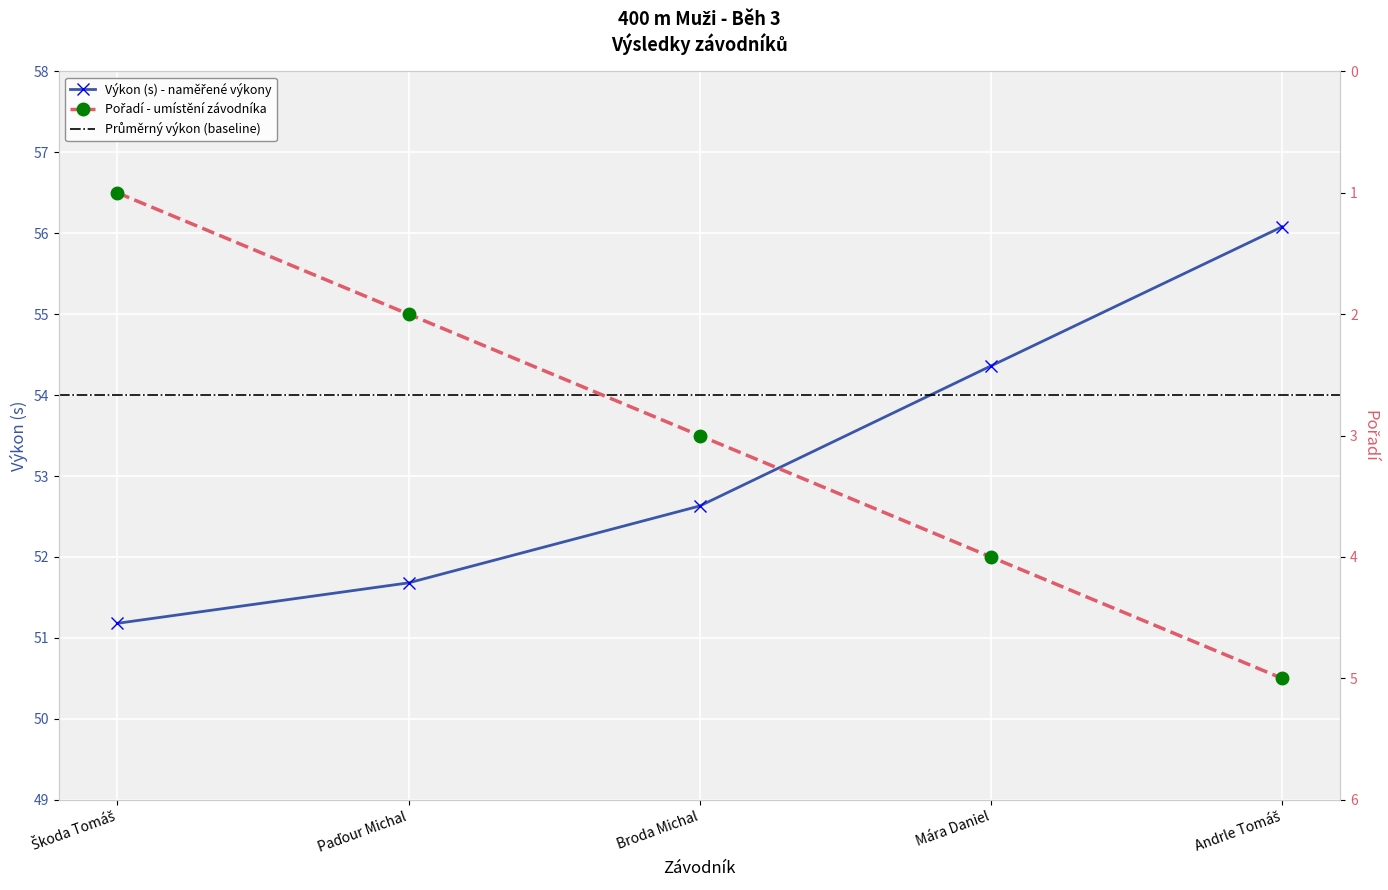

Reading right to left, what are all the values shown in this chart?

Pořadí: Andrle Tomáš=5.0	Mára Daniel=4.0	Broda Michal=3.0	Paďour Michal=2.0	Škoda Tomáš=1.0
Výkon: Andrle Tomáš=56.1	Mára Daniel=54.4	Broda Michal=52.6	Paďour Michal=51.7	Škoda Tomáš=51.2